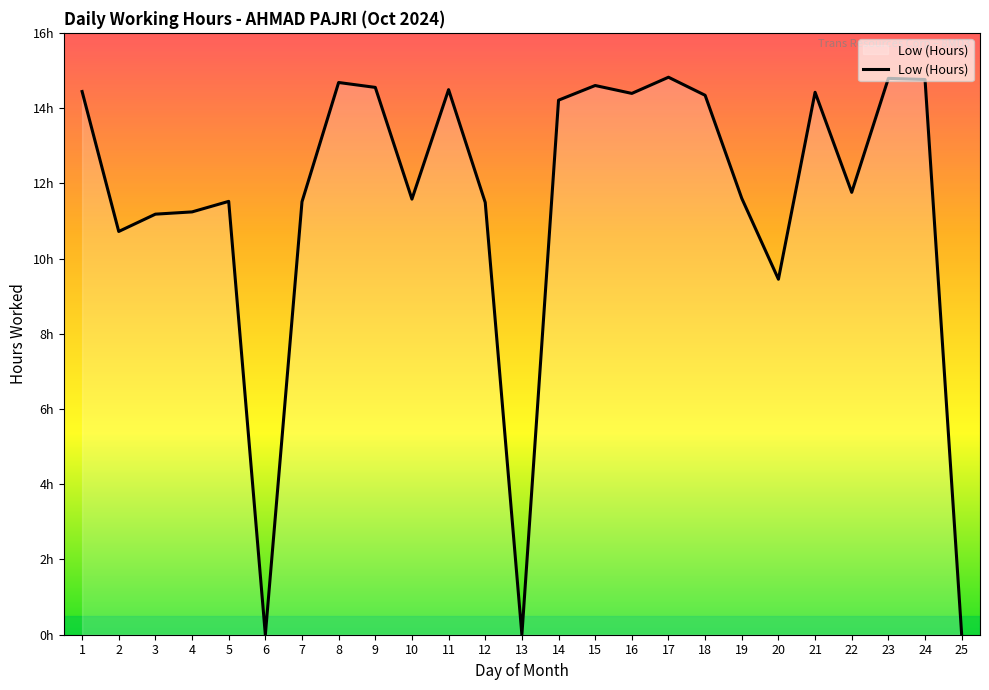

Does the chart display data point markers on the line(s)?

No